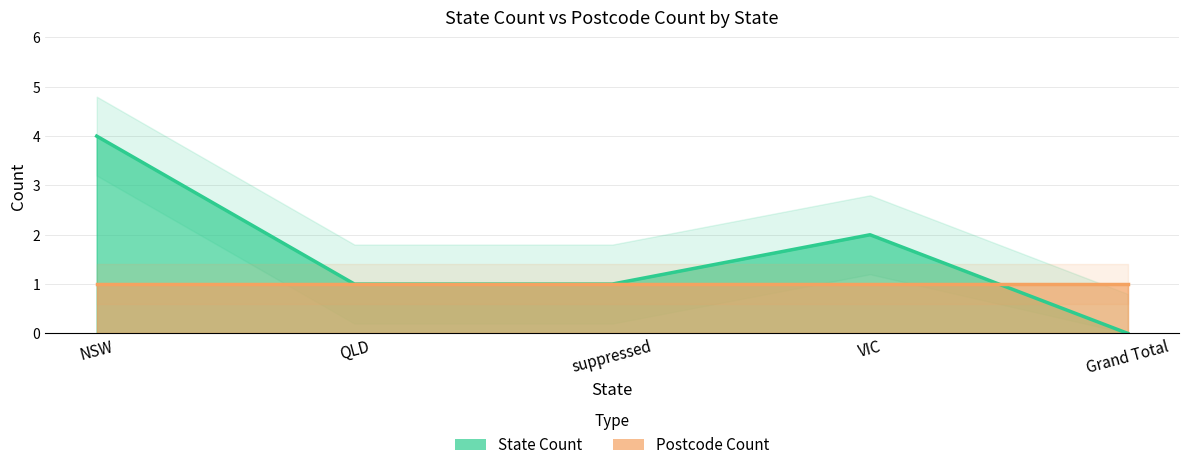

Which series has the largest total across all categories?

State Count